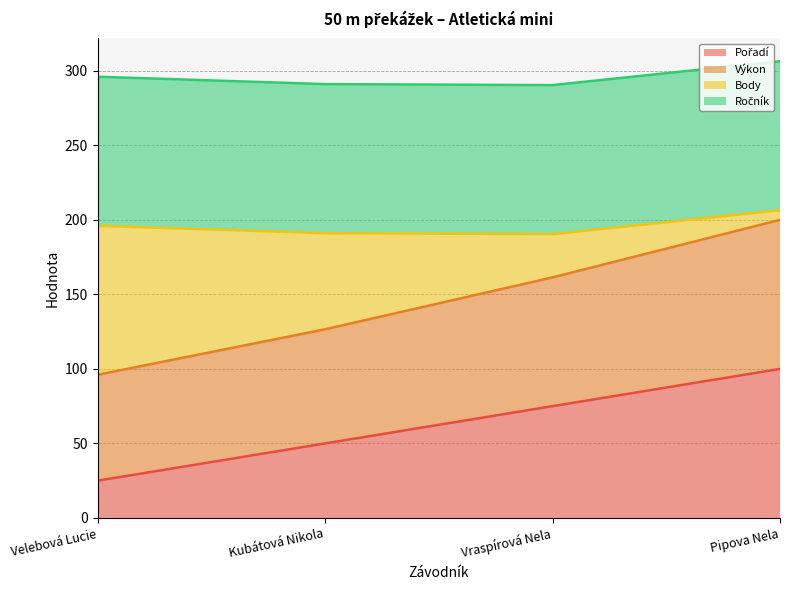

True or false: Výkon and Pořadí intersect in this chart.

False